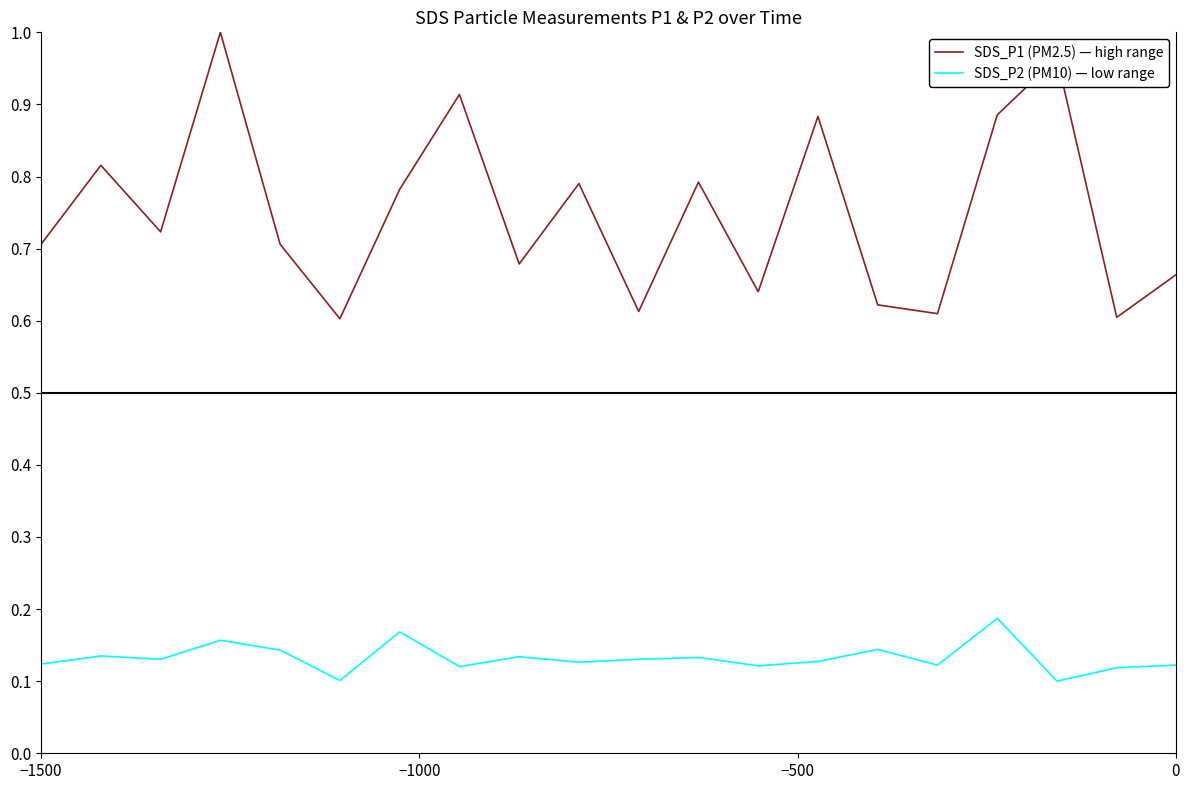

Rank the series by their average value, from highest to lowest.

SDS_P1 (PM2.5) — high range, SDS_P2 (PM10) — low range